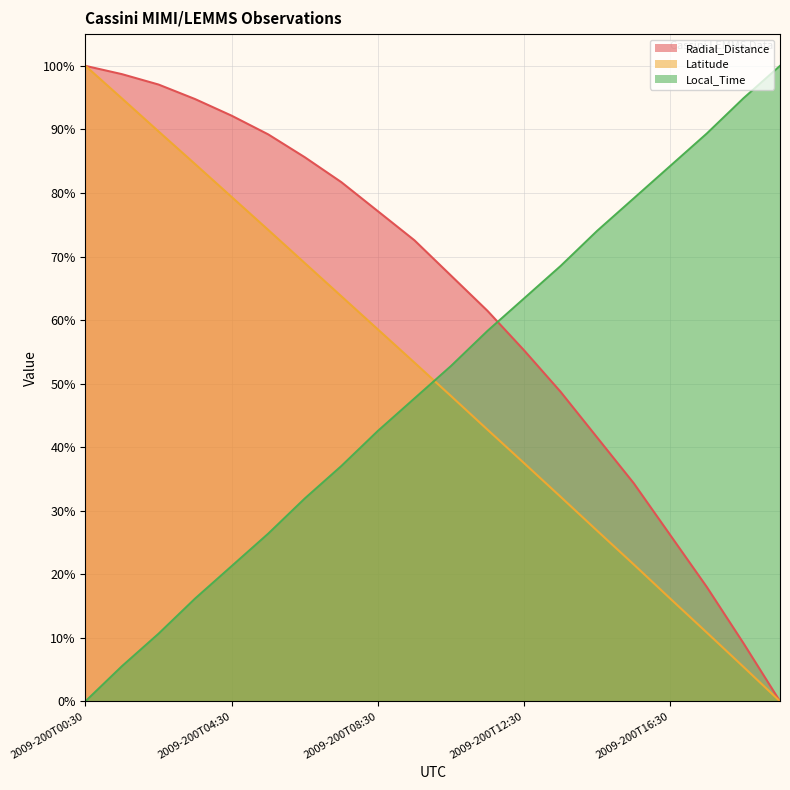

What is the average value of the Latitude series?

50.4